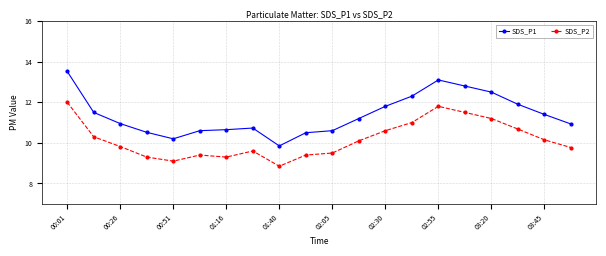

True or false: SDS_P1 has more than 1 points higher than both neighbors.

True